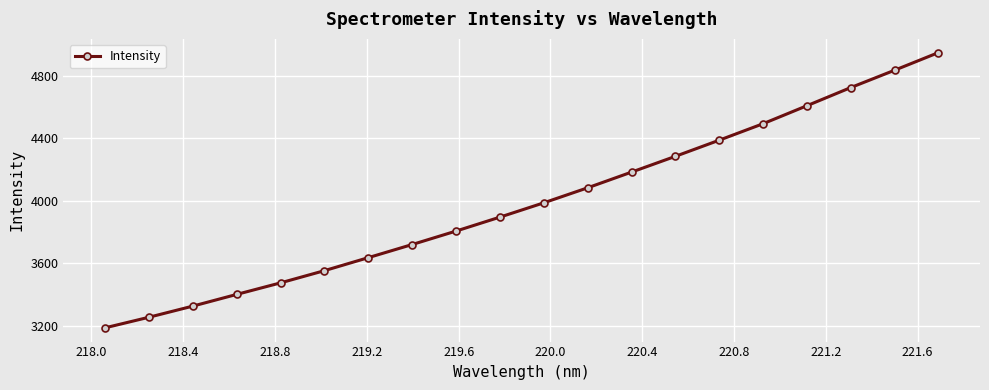

What is the minimum value shown in the chart?

3187.7